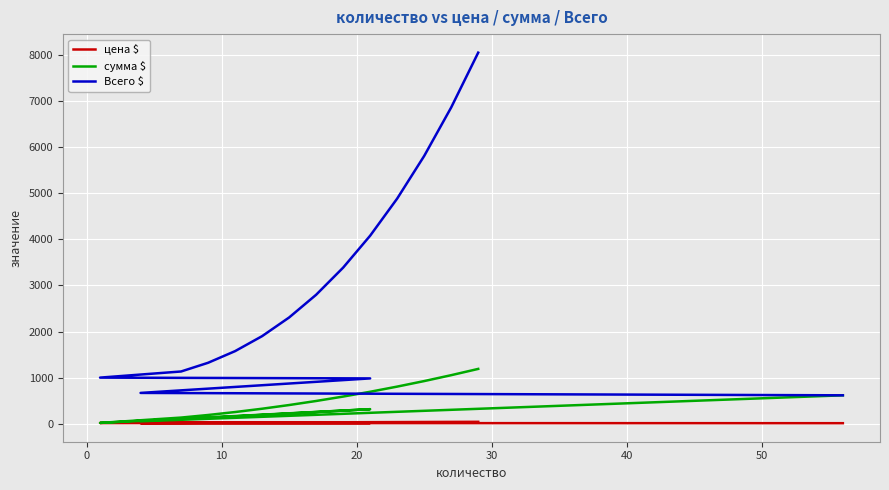

What is the difference between the сумма $ values at 40 and 50?

64